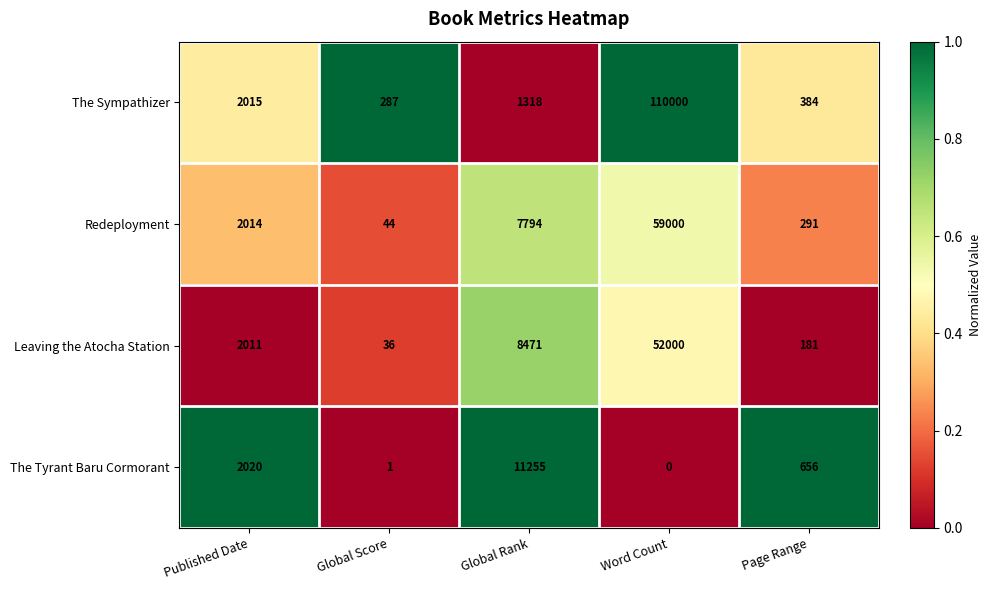

At which category is the sum across all series the highest?

Word Count